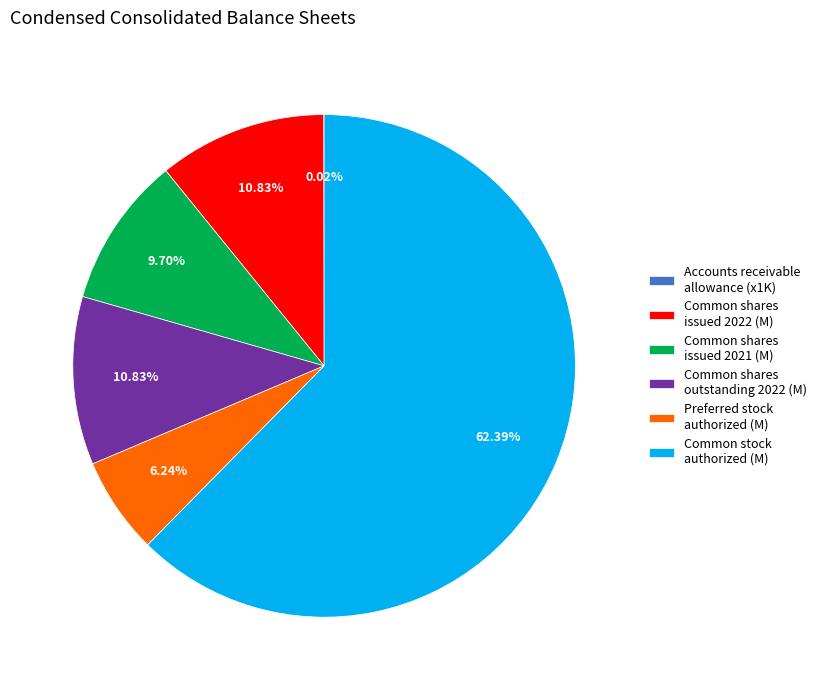

Which category has the biggest portion of the pie?

Common stock authorized (M)